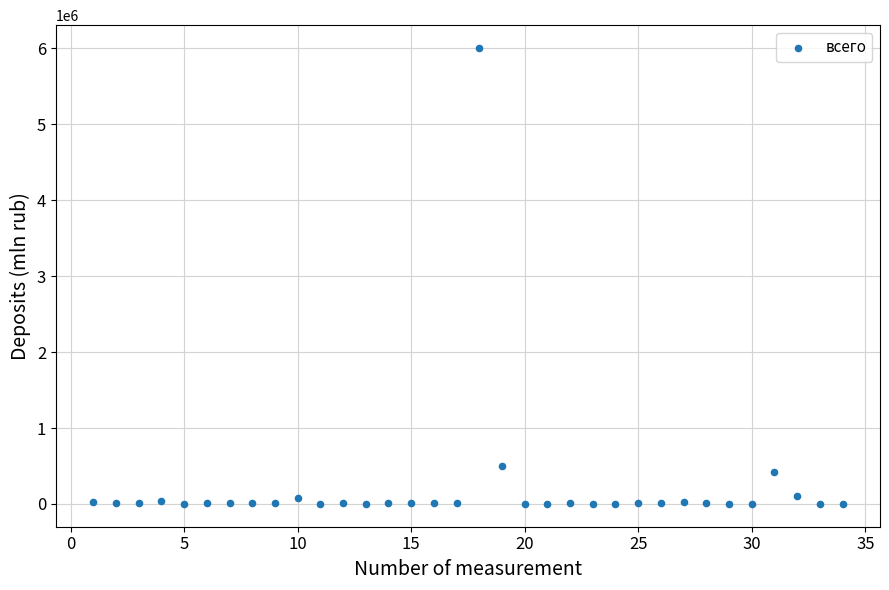

What is the range of X values (max minus min)?

33